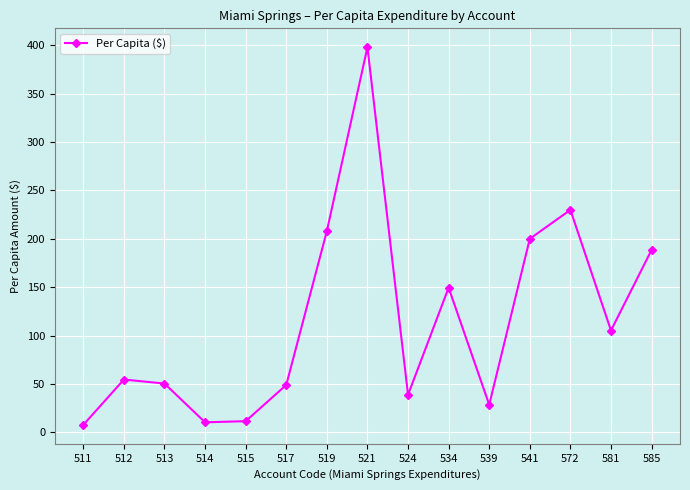

How many series are shown in this chart?

1